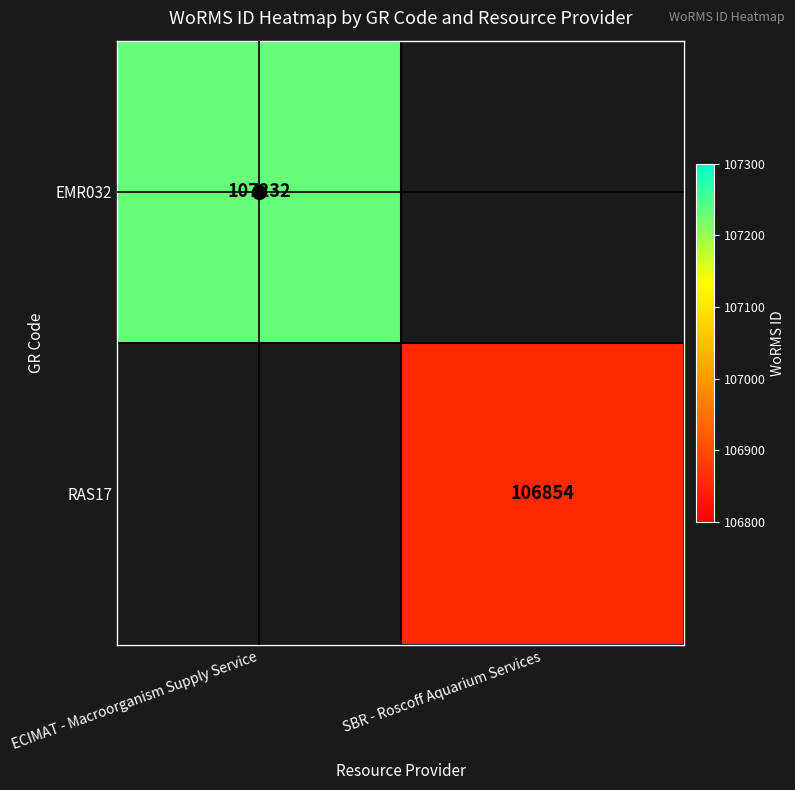

True or false: RAS17 has a value of 106854.0 at SBR - Roscoff Aquarium Services.

True